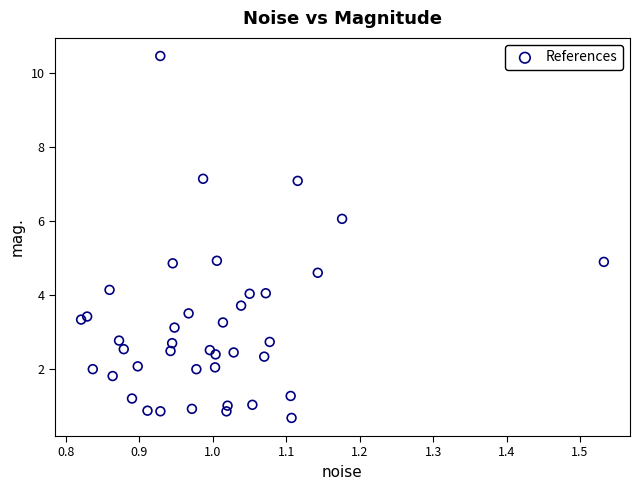

What is the range of Y values (max minus min)?

9.8